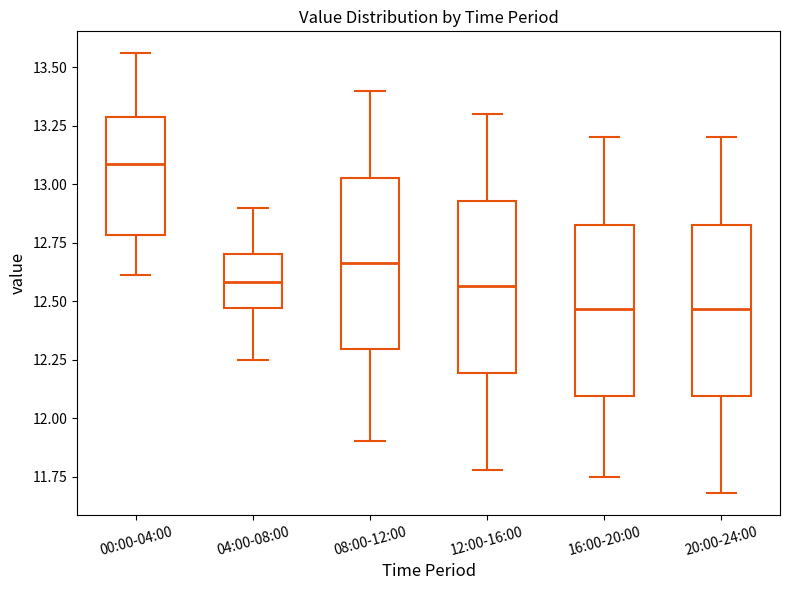

Reading left to right, transcribe this box plot: for each box, give where its median line is, the range the box spans, and where its two whiskers end, as read against the y-axis. The values are not printed on the chart, so give them approximately, as read against the axis.

00:00-04:00: median 13.10, box 12.80 to 13.30, whiskers 12.60 to 13.55
04:00-08:00: median 12.60, box 12.45 to 12.70, whiskers 12.25 to 12.90
08:00-12:00: median 12.65, box 12.30 to 13.05, whiskers 11.90 to 13.40
12:00-16:00: median 12.55, box 12.20 to 12.95, whiskers 11.80 to 13.30
16:00-20:00: median 12.45, box 12.10 to 12.85, whiskers 11.75 to 13.20
20:00-24:00: median 12.45, box 12.10 to 12.85, whiskers 11.70 to 13.20